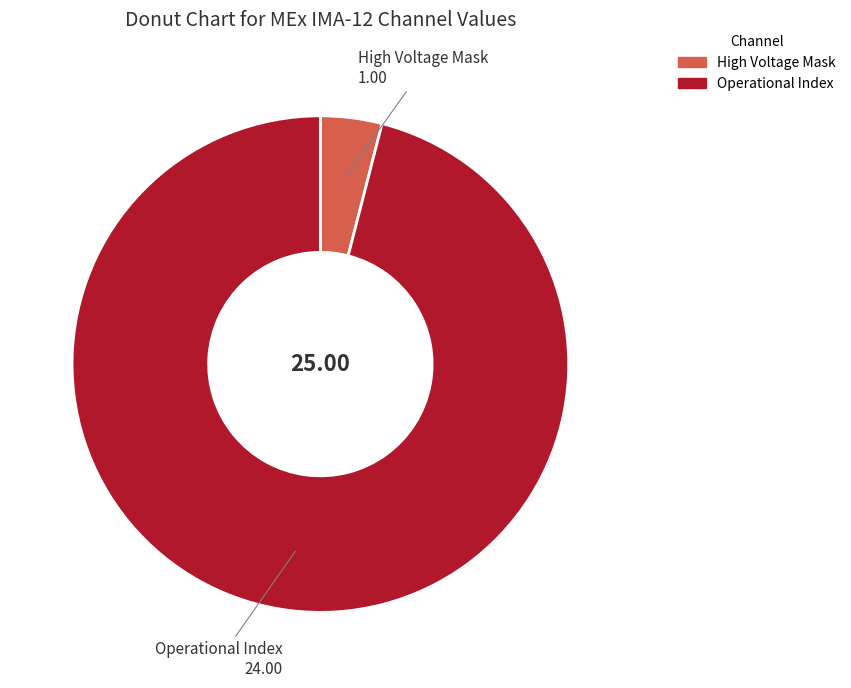

Does any single category account for the majority?

Yes